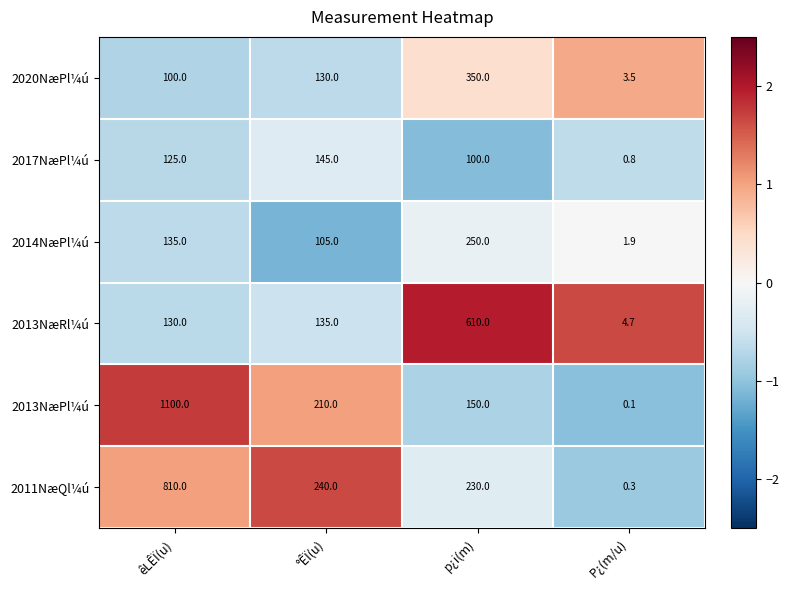

Rank the series at p¿i(m) from lowest to highest value.

2017NæPl¼ú, 2013NæPl¼ú, 2011NæQl¼ú, 2014NæPl¼ú, 2020NæPl¼ú, 2013NæRl¼ú